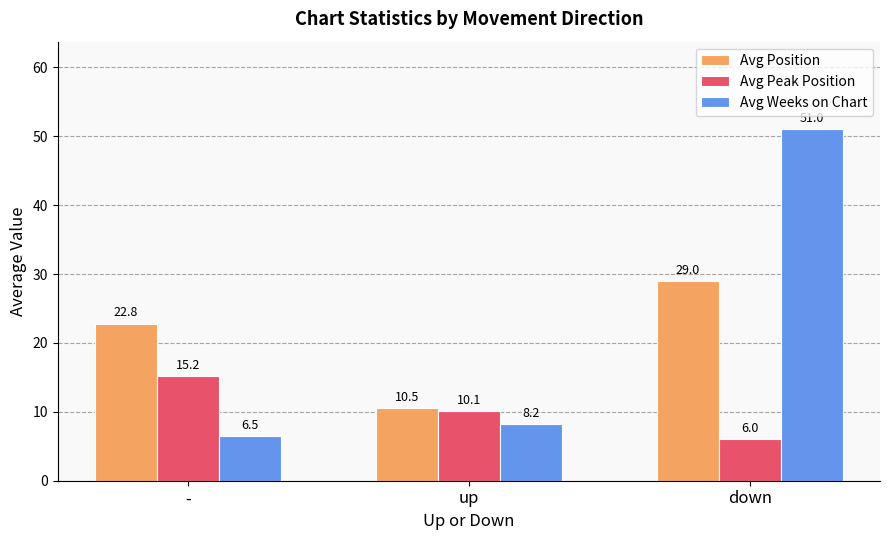

Rank the categories by Avg Weeks on Chart value from lowest to highest.

-, up, down